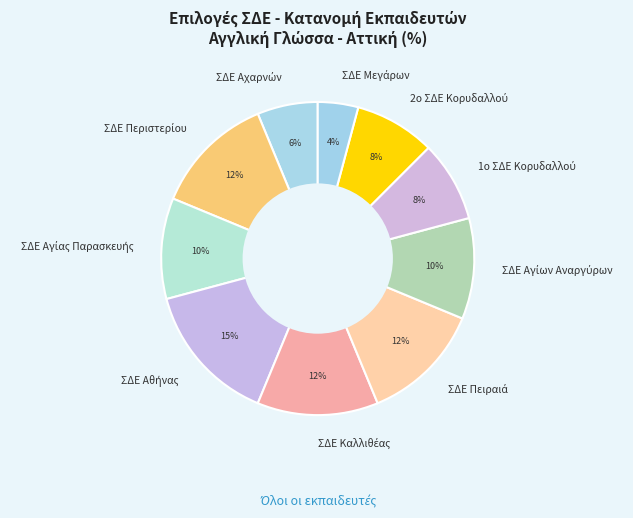

Does any single category account for the majority?

No